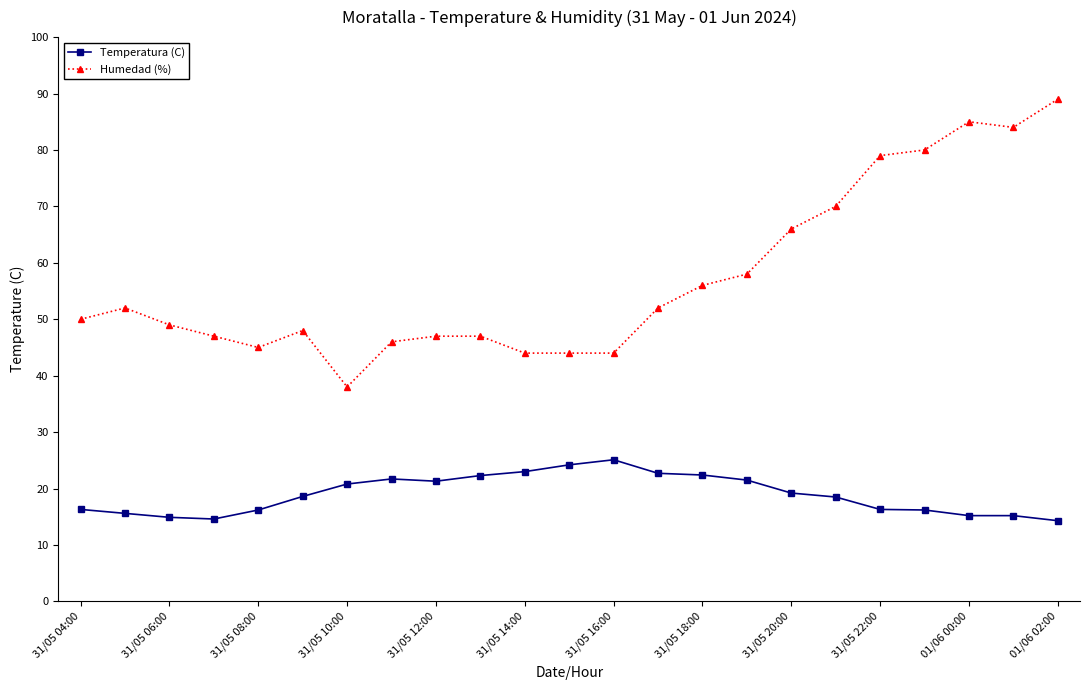

Rank the series by their maximum value, from highest to lowest.

Humedad (%), Temperatura (C)